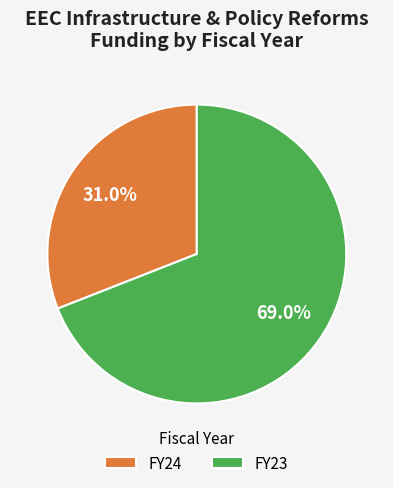

Is the sum of FY23 and FY24 greater than half?

Yes